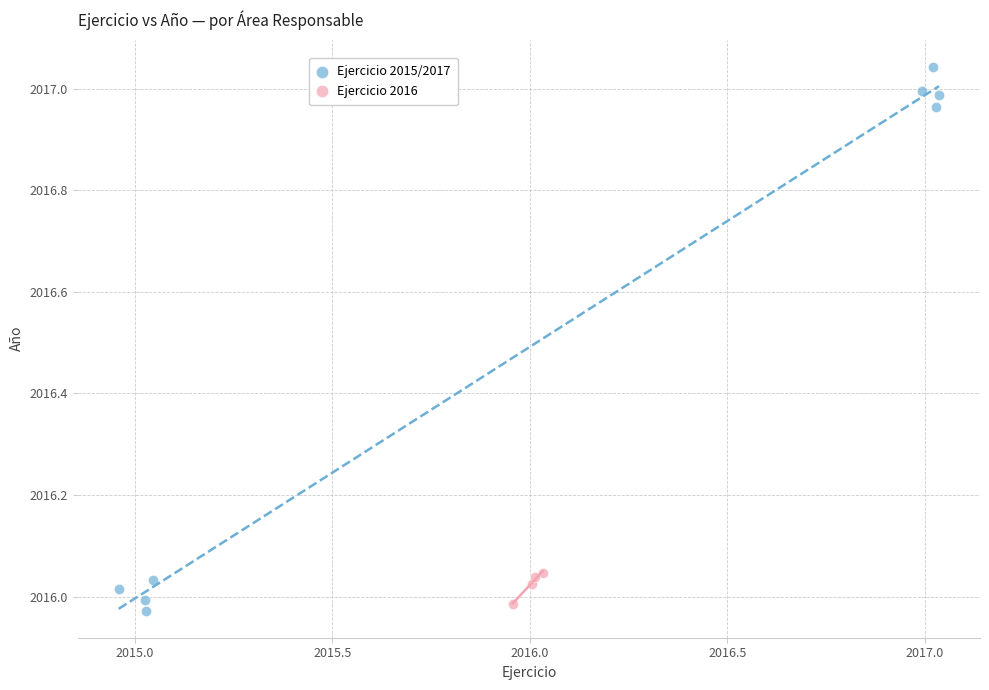

Which series has the largest Y range (max minus min)?

Ejercicio 2015/2017